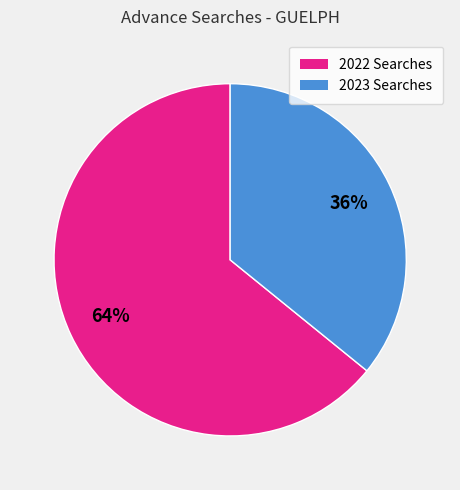

Does any single category account for the majority?

Yes